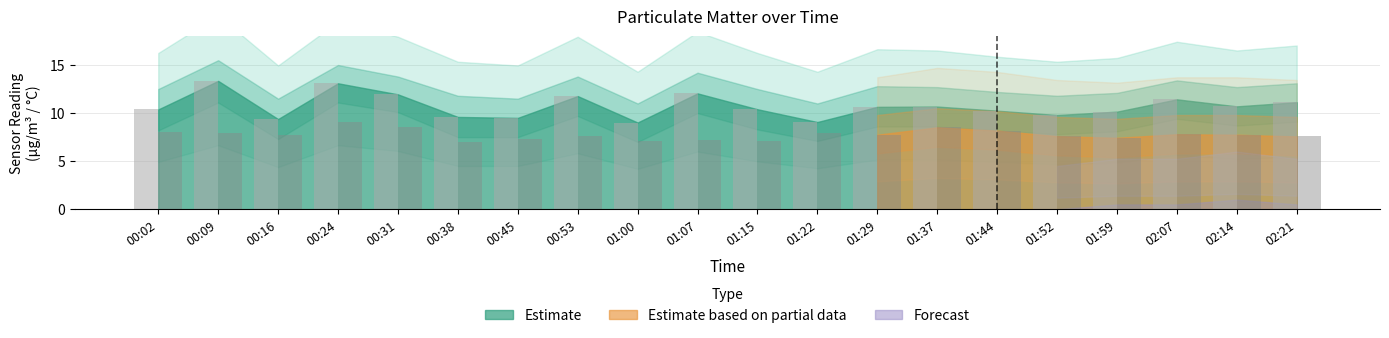

What is the difference between the highest and lowest values at 00:16?

1.6